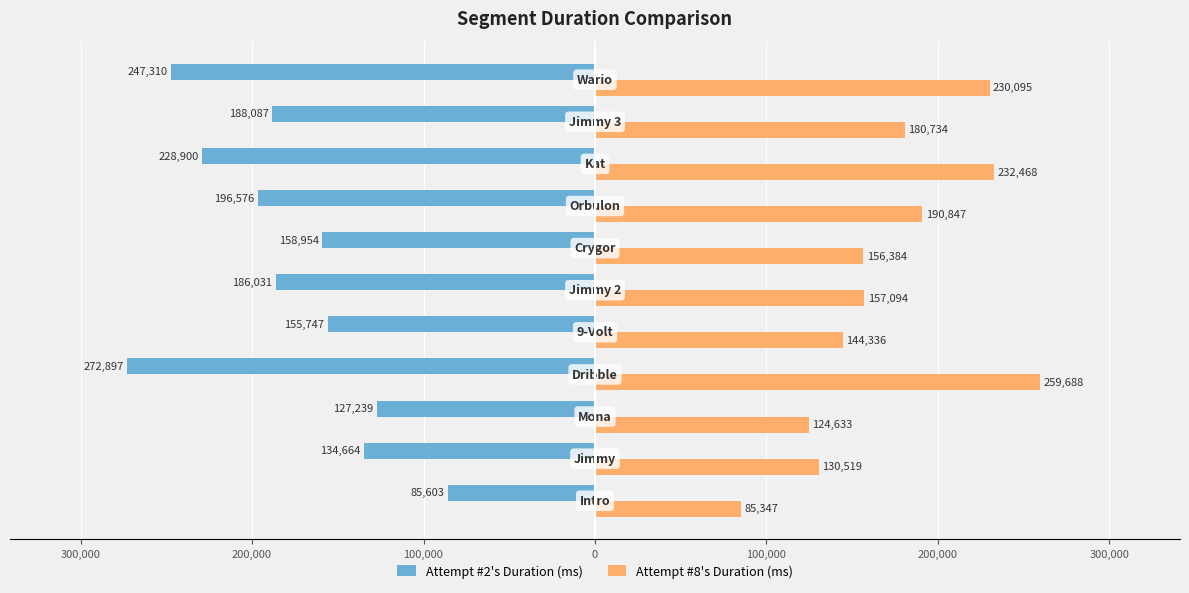

What are all the series names shown in the legend?

Attempt #2's Duration (ms), Attempt #8's Duration (ms)